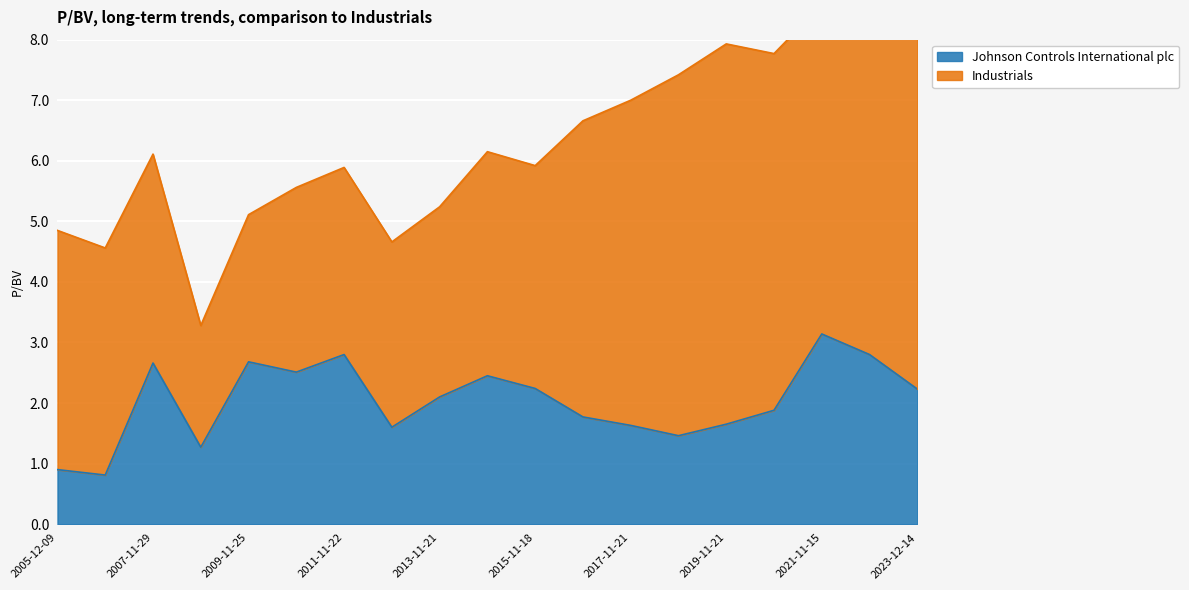

Is it true that the value at 2007-11-29 is 2.7?

True